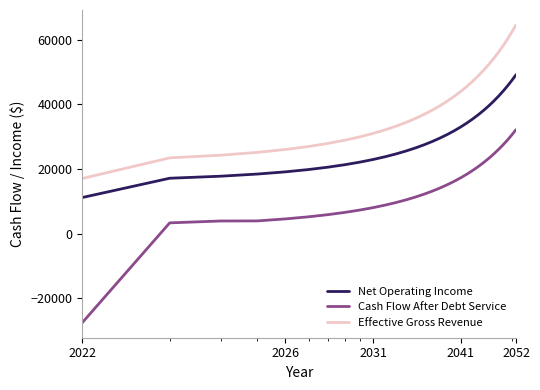

True or false: Net Operating Income and Effective Gross Revenue intersect in this chart.

False